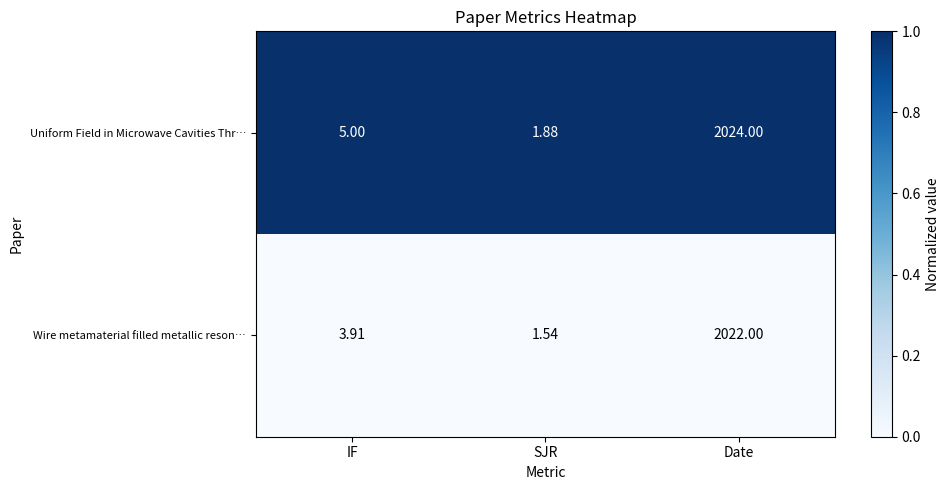

Is the value of Wire metamaterial filled metallic reson… at Date greater than the value of Uniform Field in Microwave Cavities Thr… at SJR?

Yes